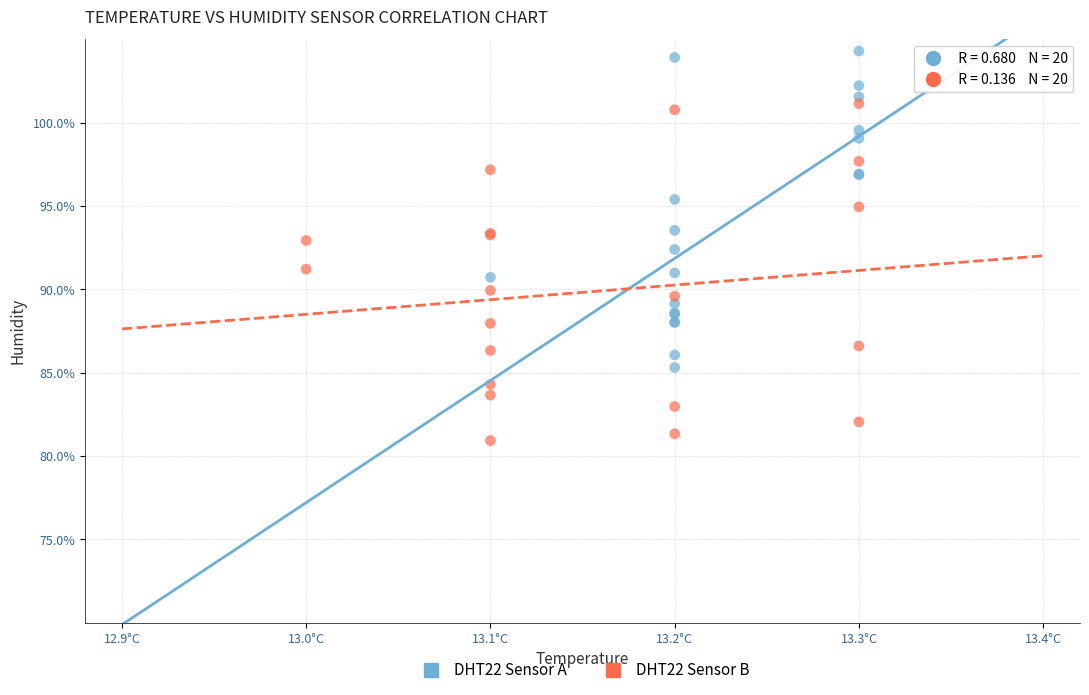

Which series contains the lowest Y value?

DHT22 Sensor B